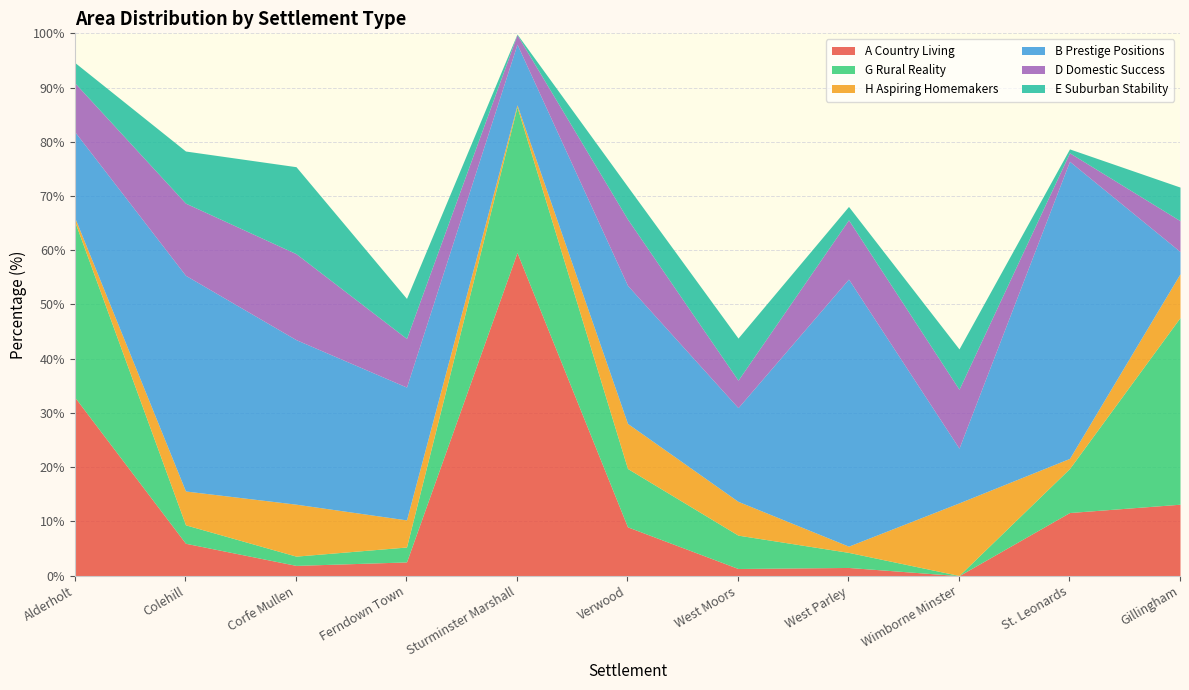

Is it true that H Aspiring Homemakers equals 9.6 at Corfe Mullen?

True